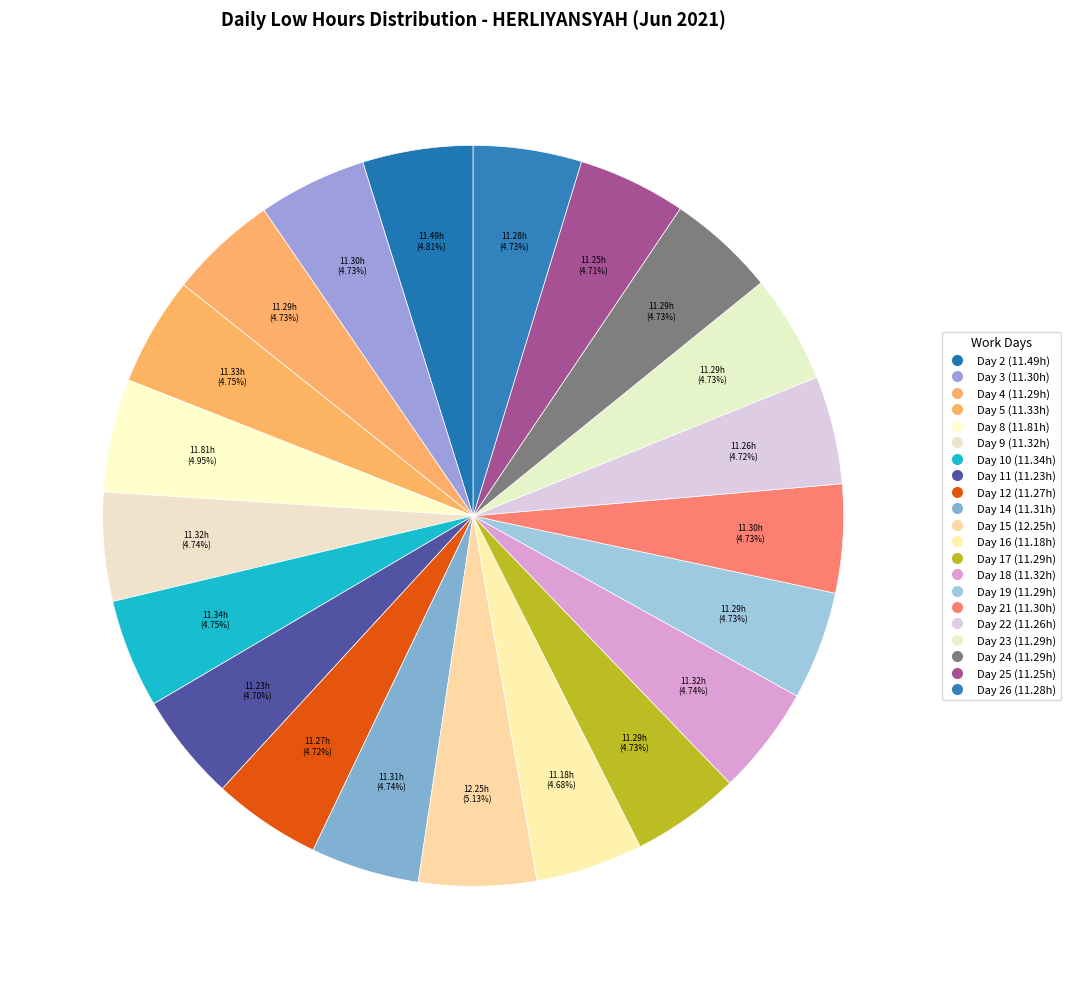

Count the number of slices in the pie.

21